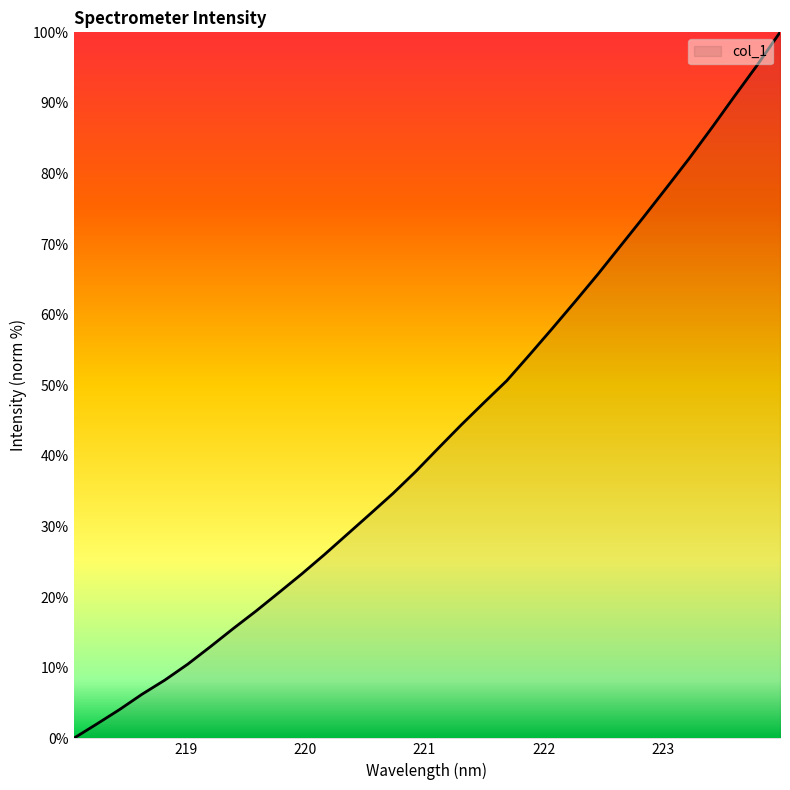

What is the greatest value displayed?

100.0